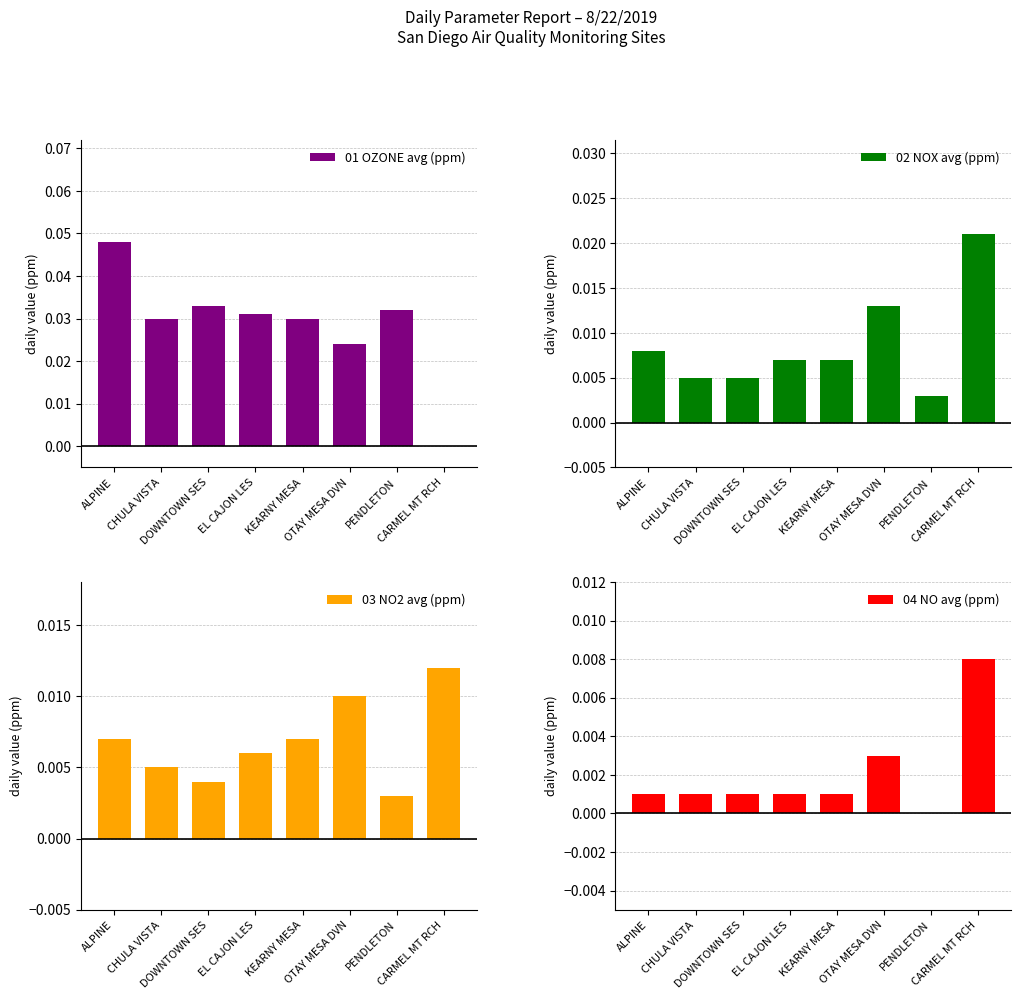

Is it true that 02 NOX avg (ppm) equals 0.0 at KEARNY MESA?

True